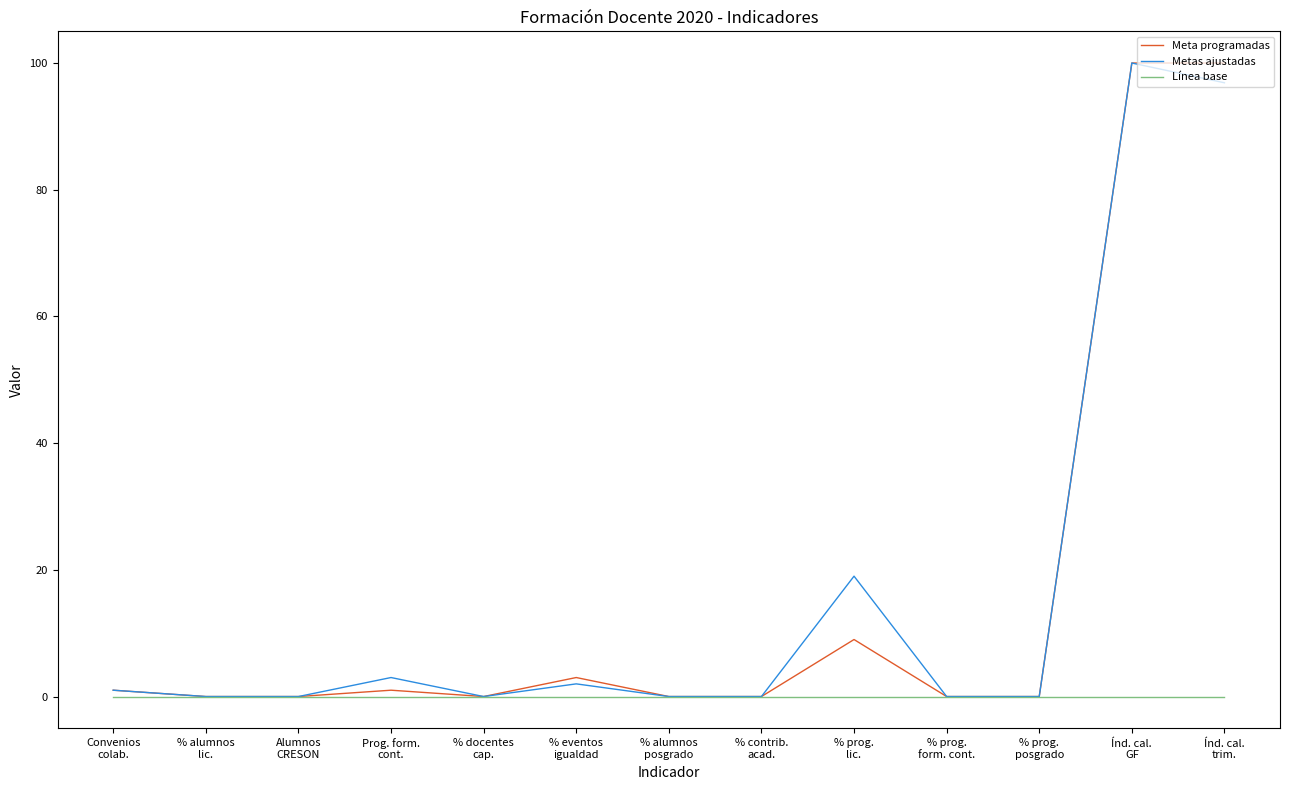

What is the difference between the highest and lowest values at % eventos
igualdad?

3.0